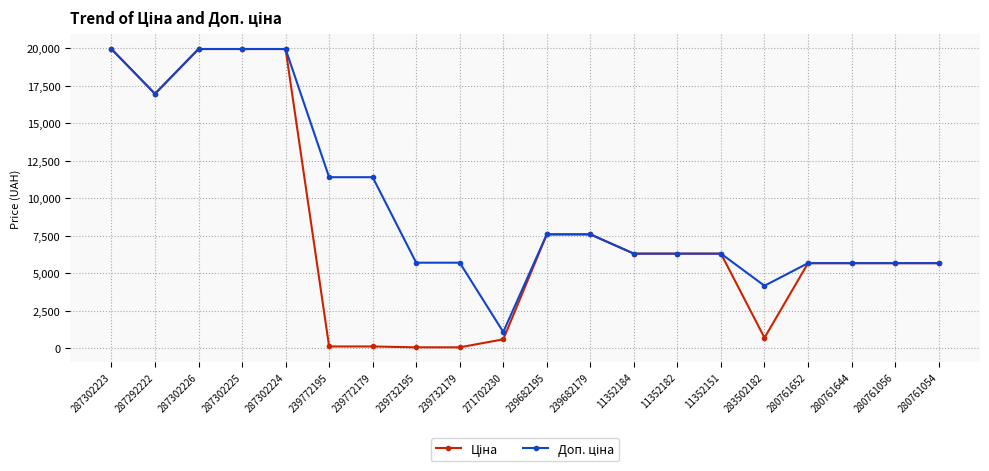

How many data points does each series have?

20